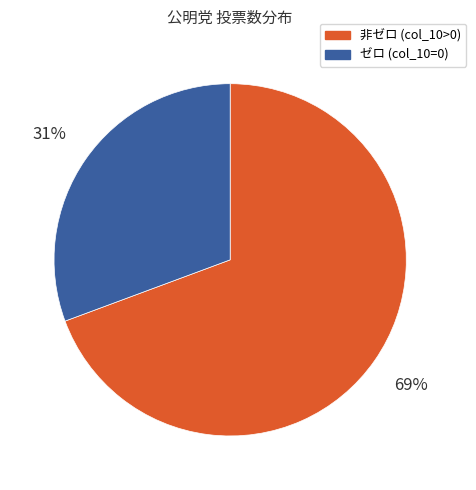

Is there any slice that represents more than half of the pie?

Yes